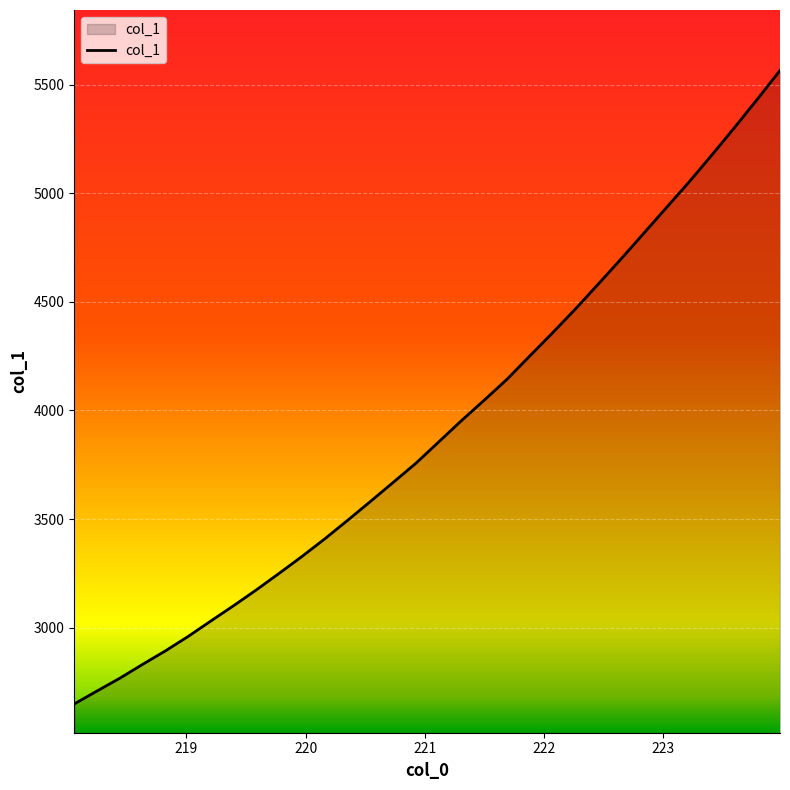

What is the smallest value displayed?

2649.5